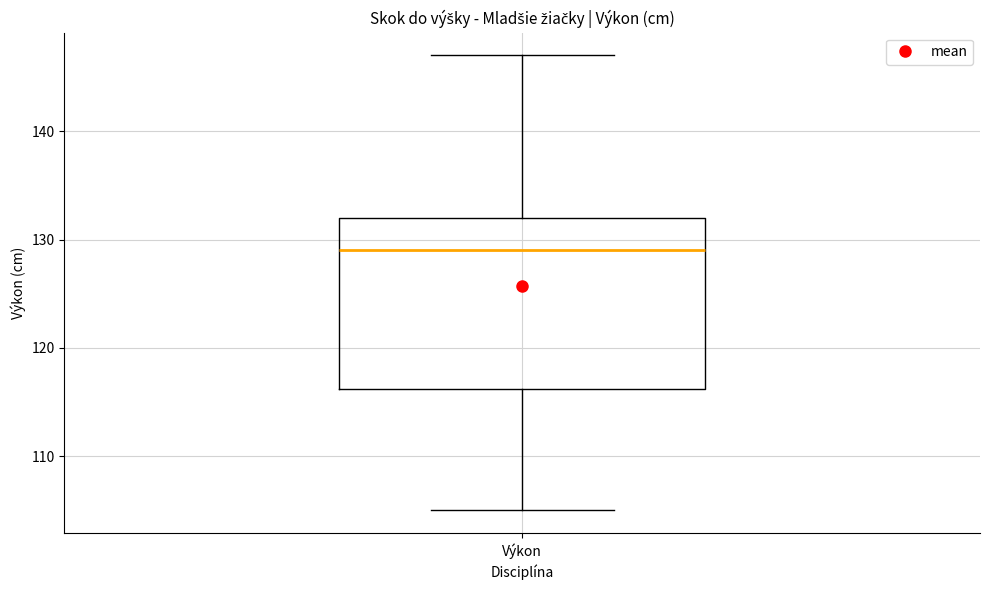

Transcribe this box plot: give where the median line is, the range the box spans, and where the two whiskers end, as read against the y-axis. The values are not printed on the chart, so give them approximately, as read against the axis.

median 129, box 116 to 132, whiskers 105 to 147